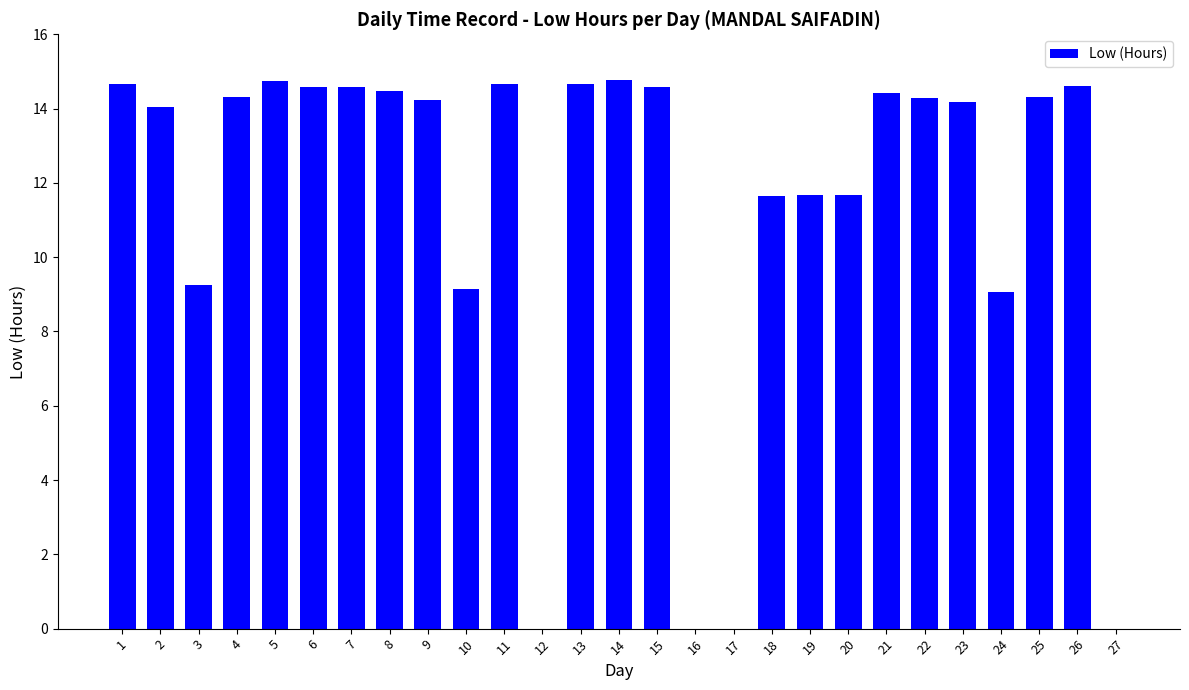

What is the sum of all values?

308.5